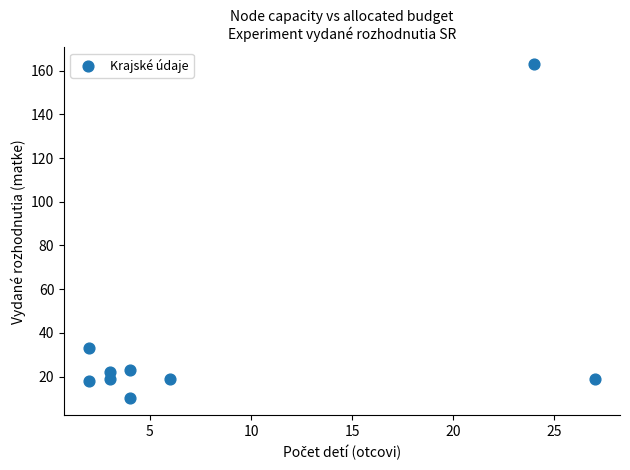

What is the range of X values (max minus min)?

25